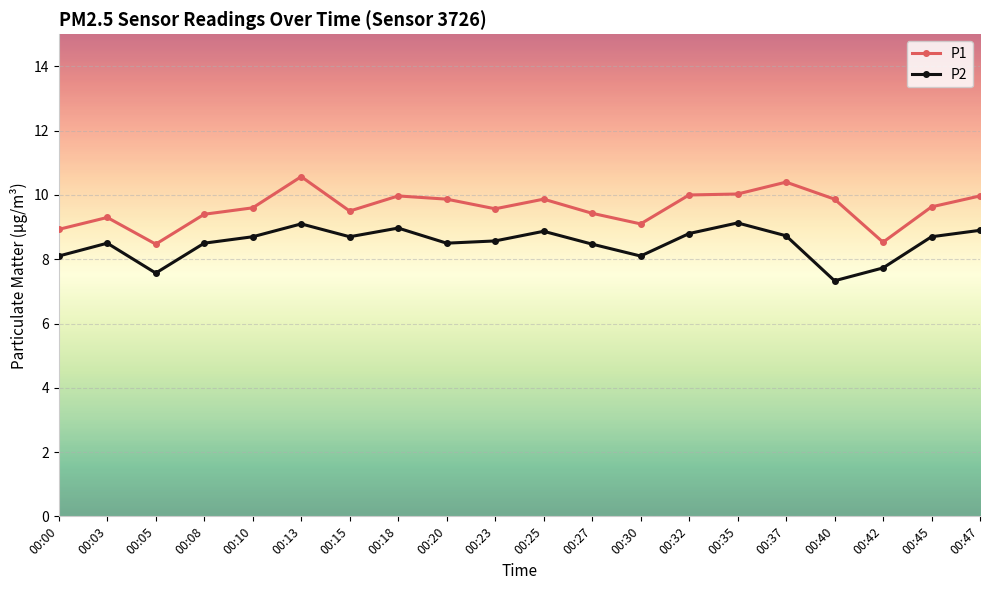

How many lines are shown in the chart?

2